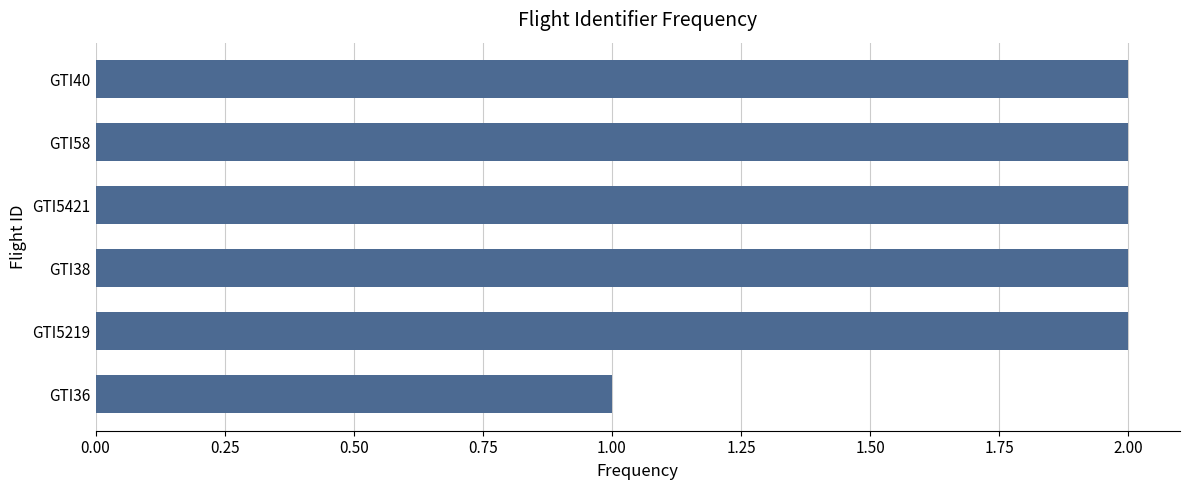

What is the label of the 4th bar from the bottom?

GTI5421